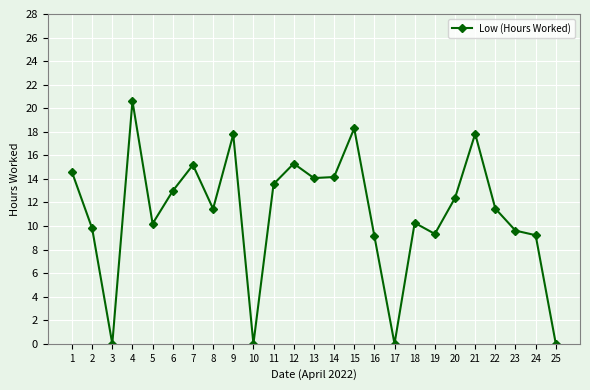

What is the greatest value displayed?

20.6